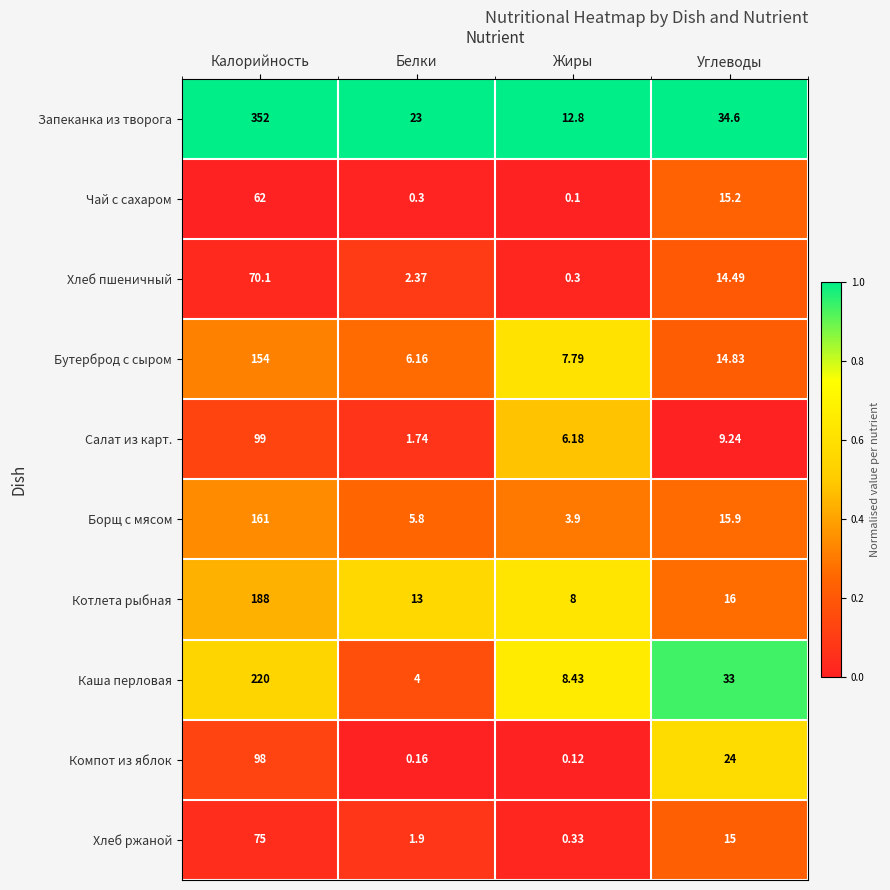

Which series has the widest spread of values?

Запеканка из творога